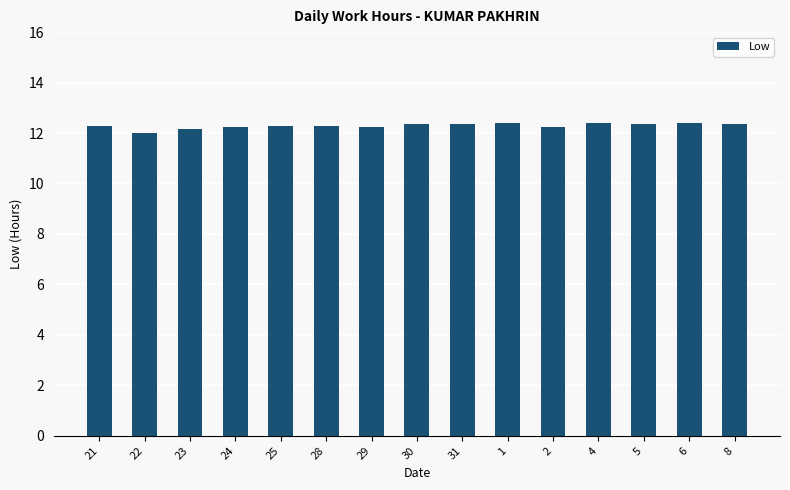

The value at 25 is 4.4. True or false?

False